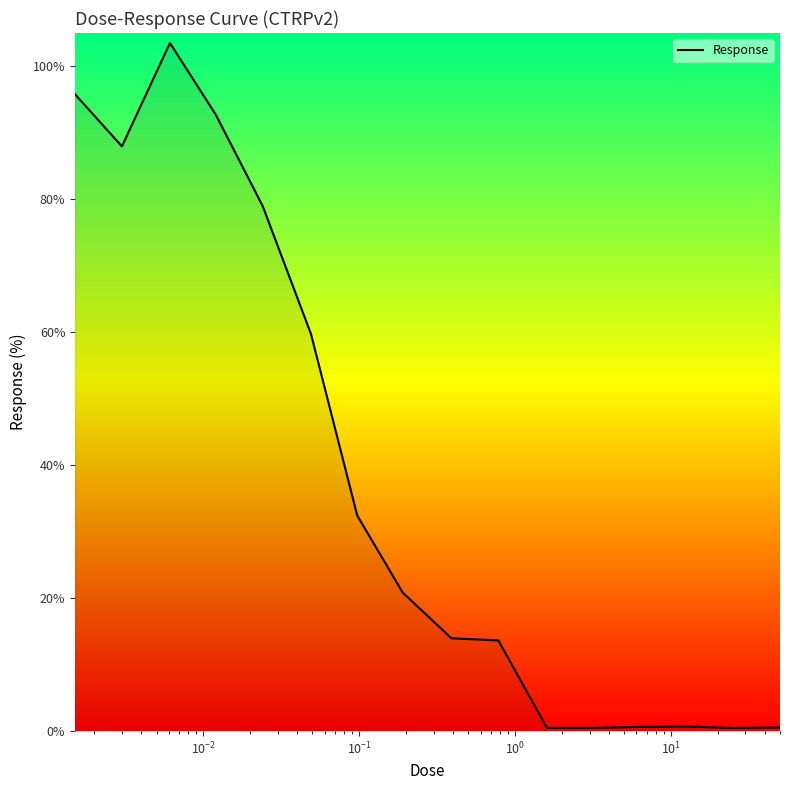

What is the minimum value shown in the chart?

0.5